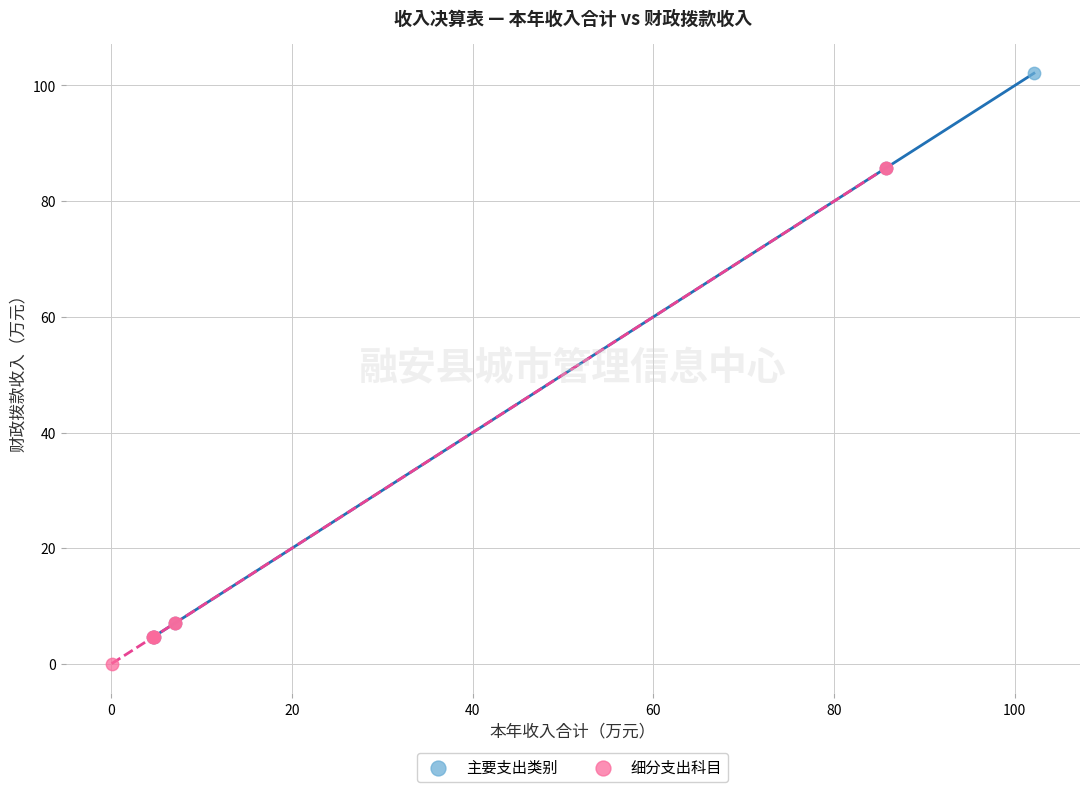

Which series has the largest Y range (max minus min)?

主要支出类别